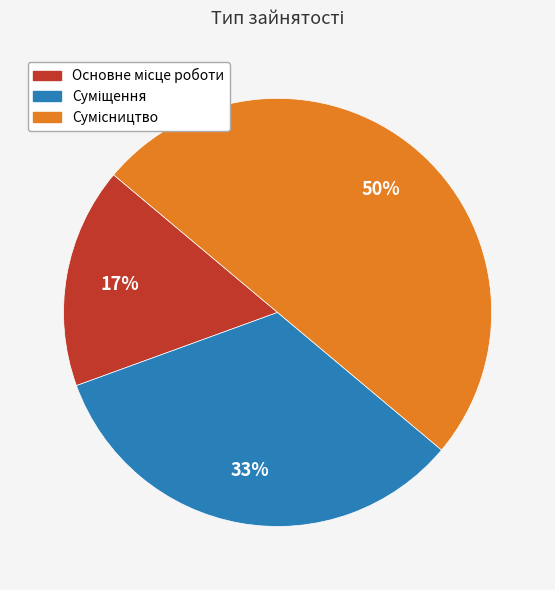

To the nearest percent, what is the average slice percentage?

33%